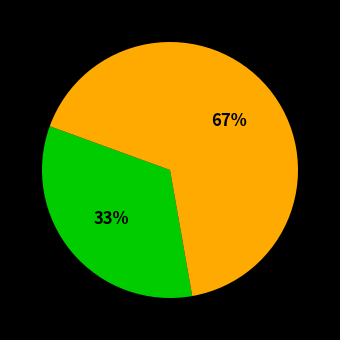

Is there a majority slice in this chart?

Yes